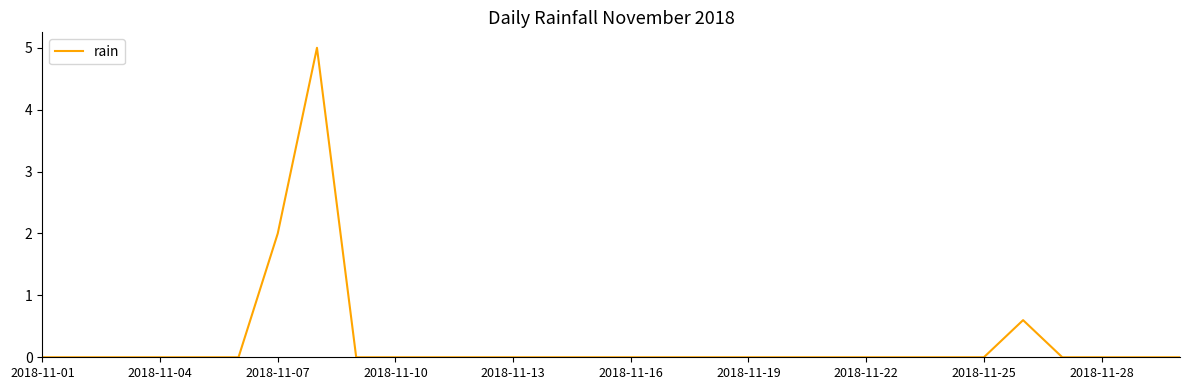

Reading left to right, extract all data points from this chart.

0.0	0.0	0.0	0.0	0.0	0.0	2.0	5.0	0.0	0.0	0.0	0.0	0.0	0.0	0.0	0.0	0.0	0.0	0.0	0.0	0.0	0.0	0.0	0.0	0.0	0.6	0.0	0.0	0.0	0.0